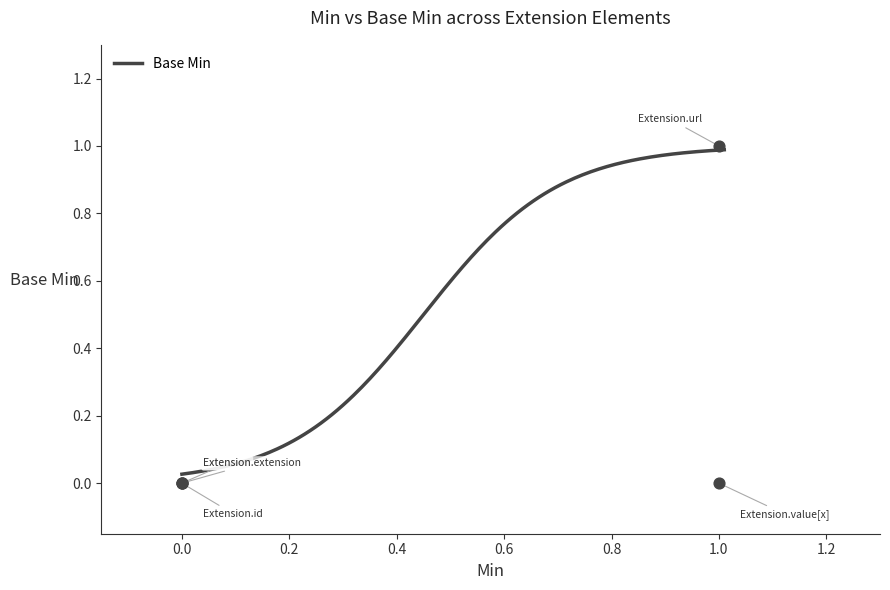

What is the change in value from Extension.url to Extension.value[x]?

-1